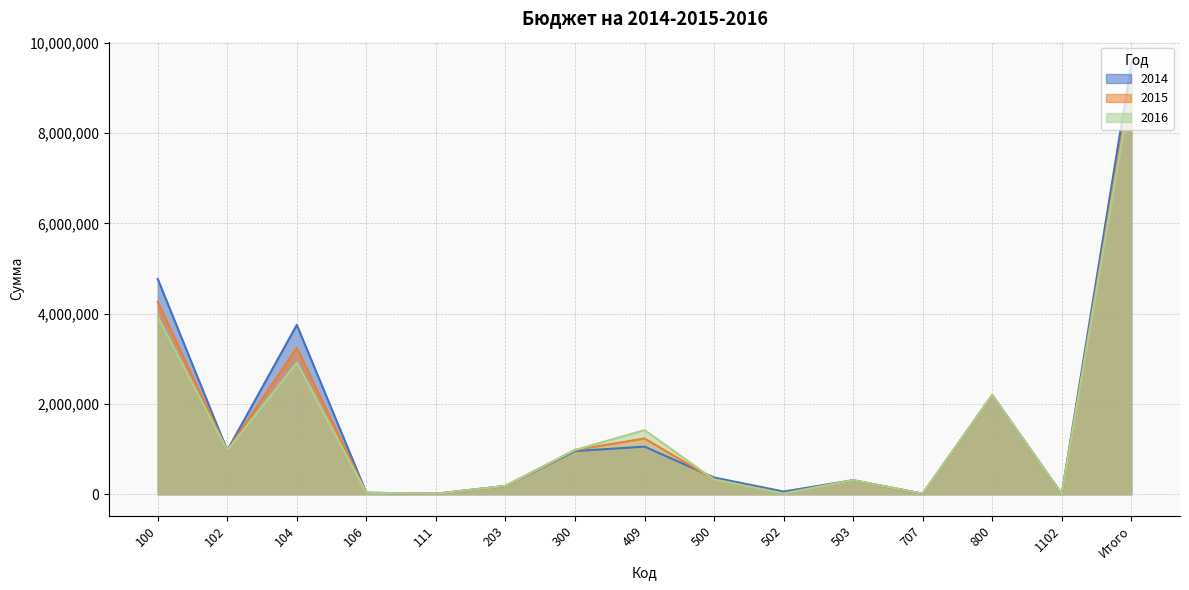

What is the lowest value of the 2014 series?

5000